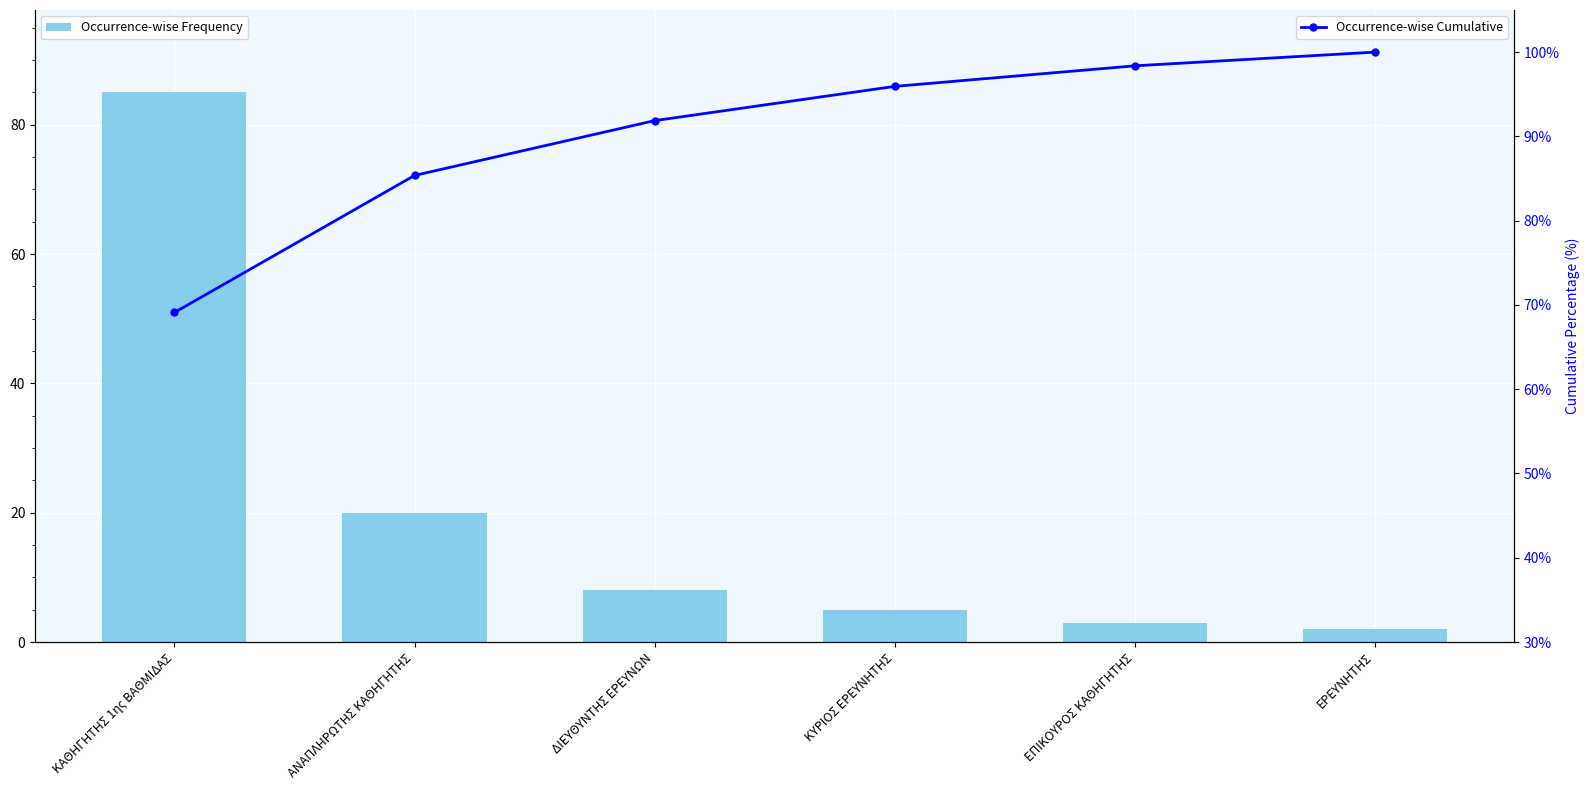

At how many categories does at least one series exceed 28?

6